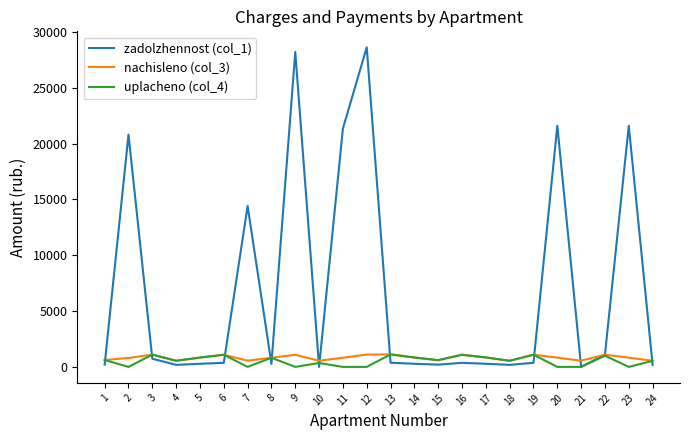

Which series has the widest spread of values?

zadolzhennost (col_1)